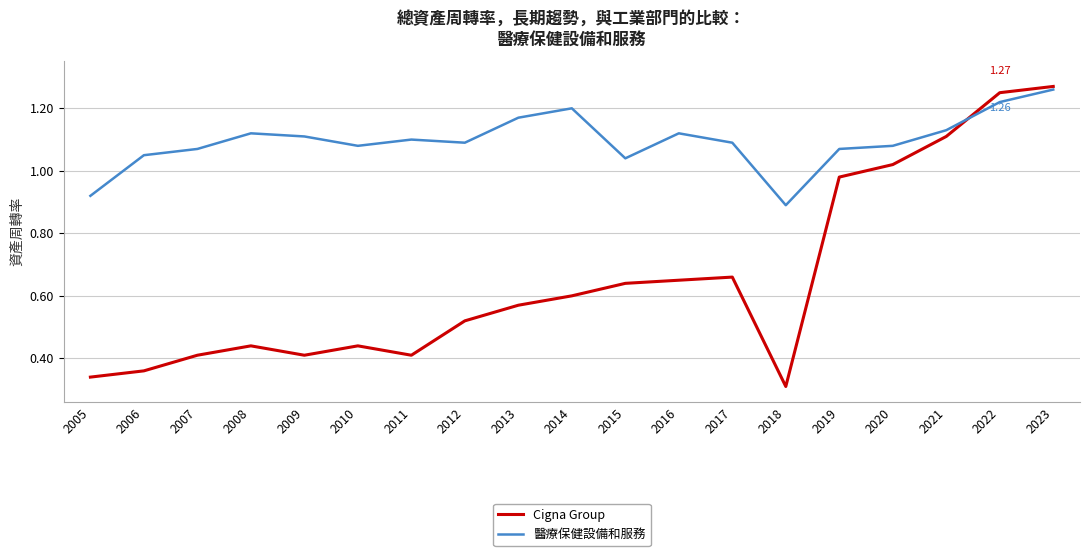

Which series changed the most between 2012 and 2014?

醫療保健設備和服務